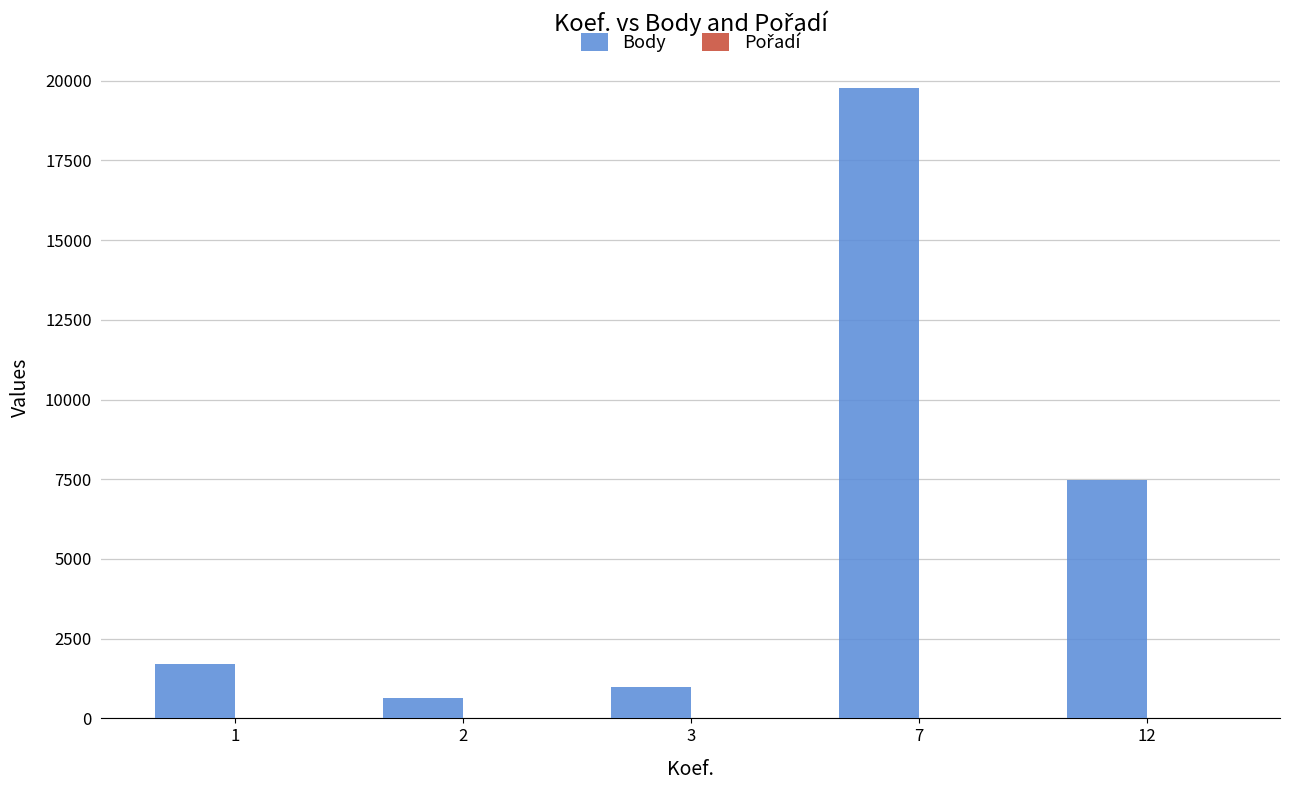

What is the spread (max minus min) of values at 3?

963.0